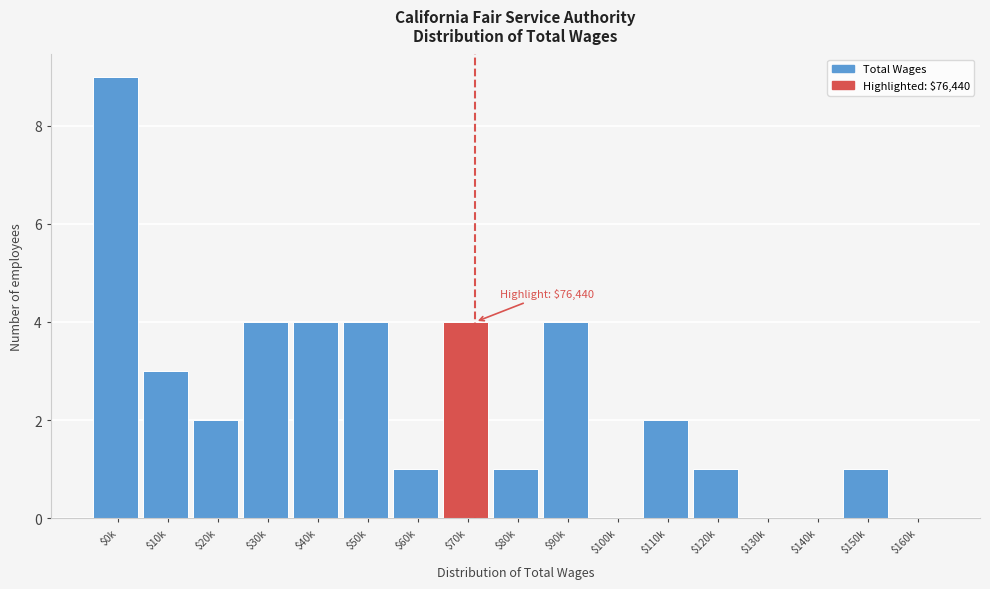

True or false: the data shows 2 at $70k.

False